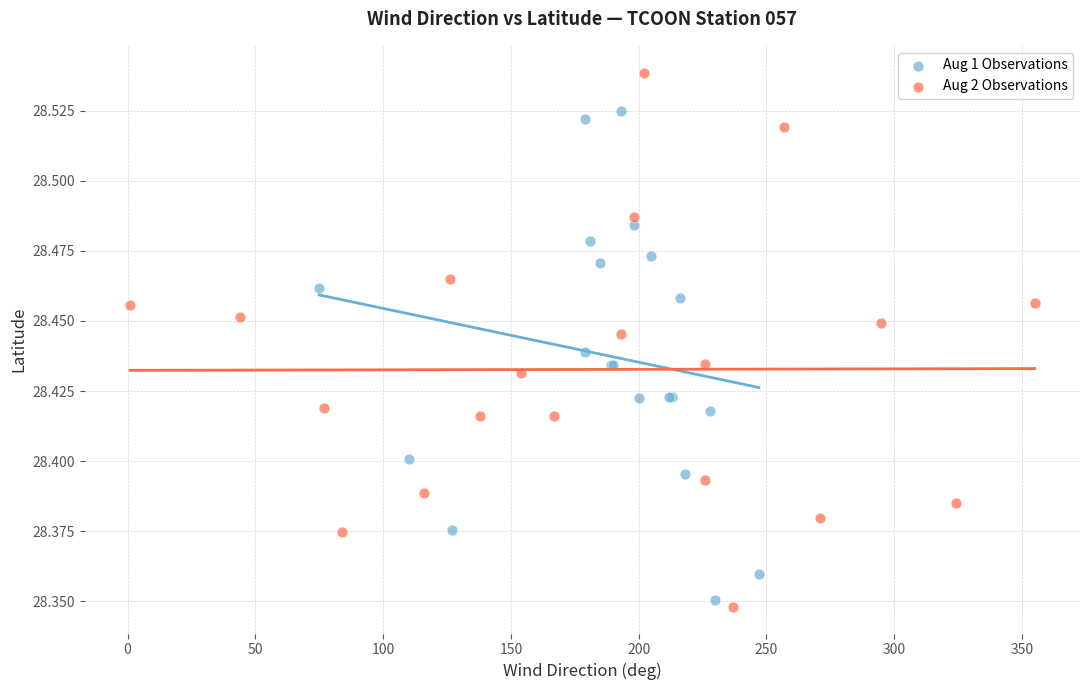

What are all the series names shown in the legend?

Aug 1 Observations, Aug 2 Observations